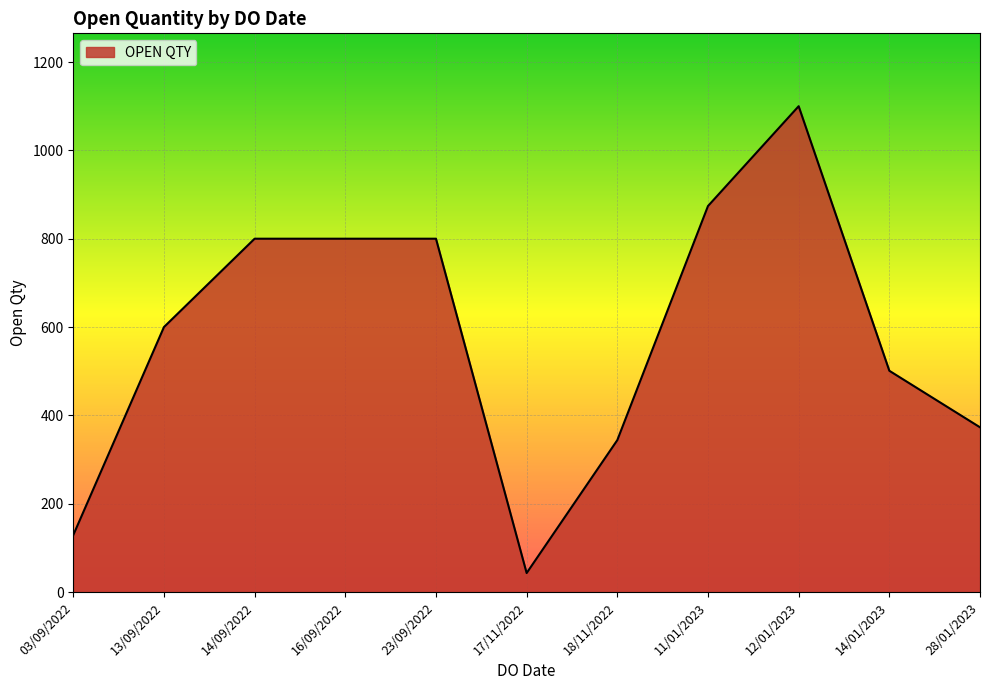

Where is the data nearest to the value 571?

13/09/2022